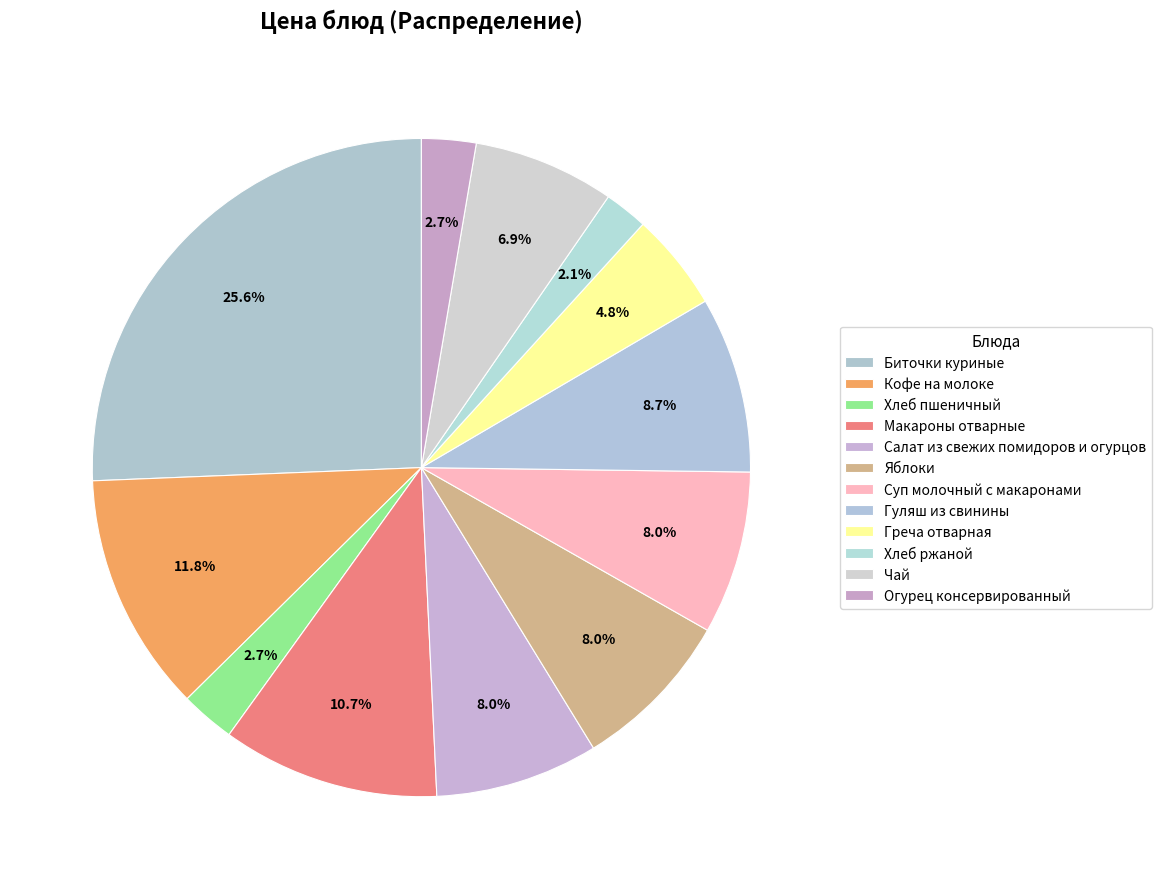

What percentage is the Греча отварная slice, to the nearest percent?

5%